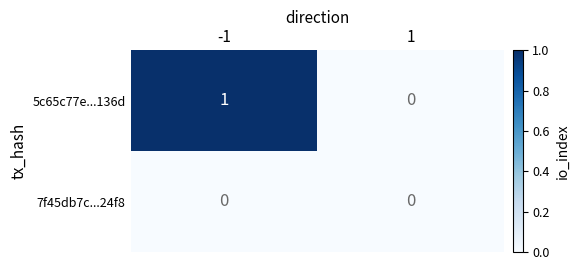

Rank the series at -1 from lowest to highest value.

7f45db7c...24f8, 5c65c77e...136d